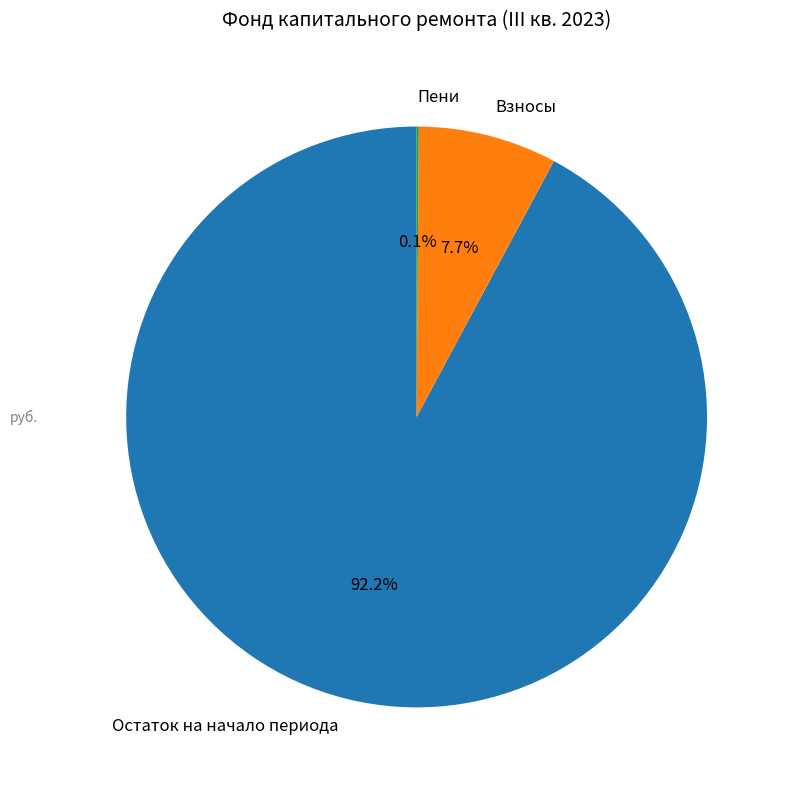

Does any single category account for the majority?

Yes